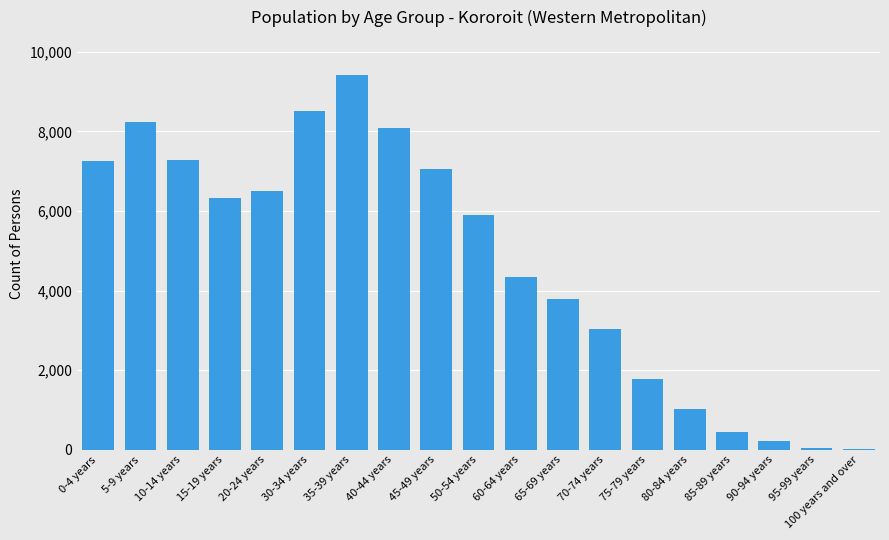

What is the sum of all values?

89274